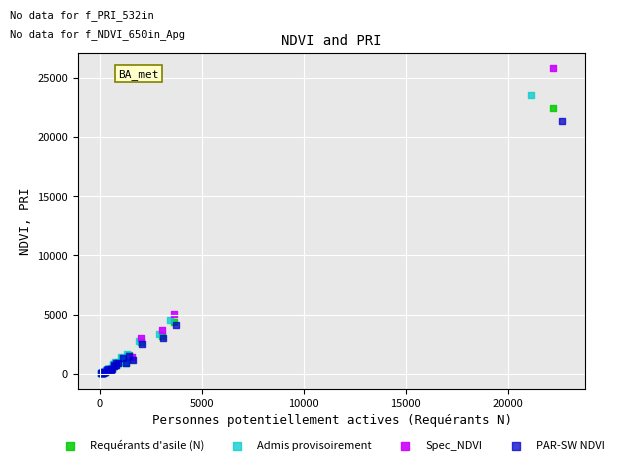

Which series has the largest Y range (max minus min)?

Spec_NDVI